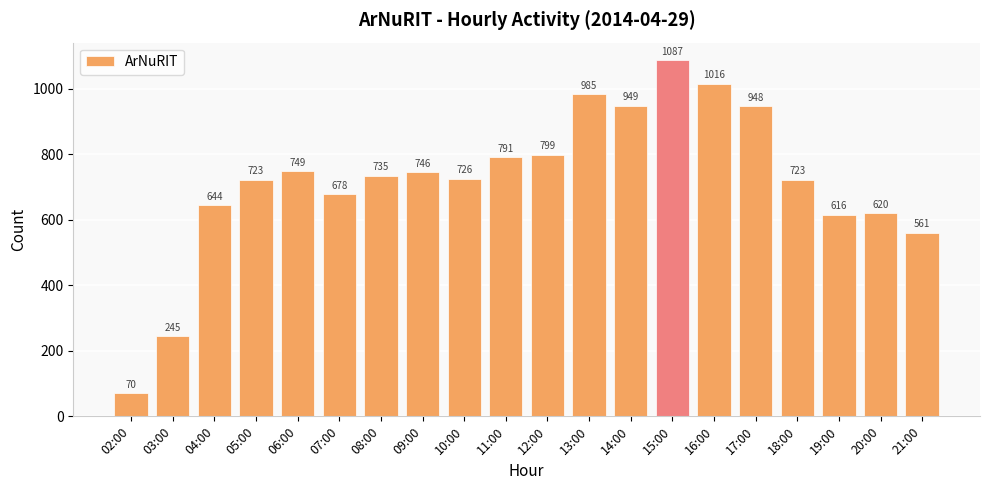

What is the label of the 20th bar from the left?

21:00